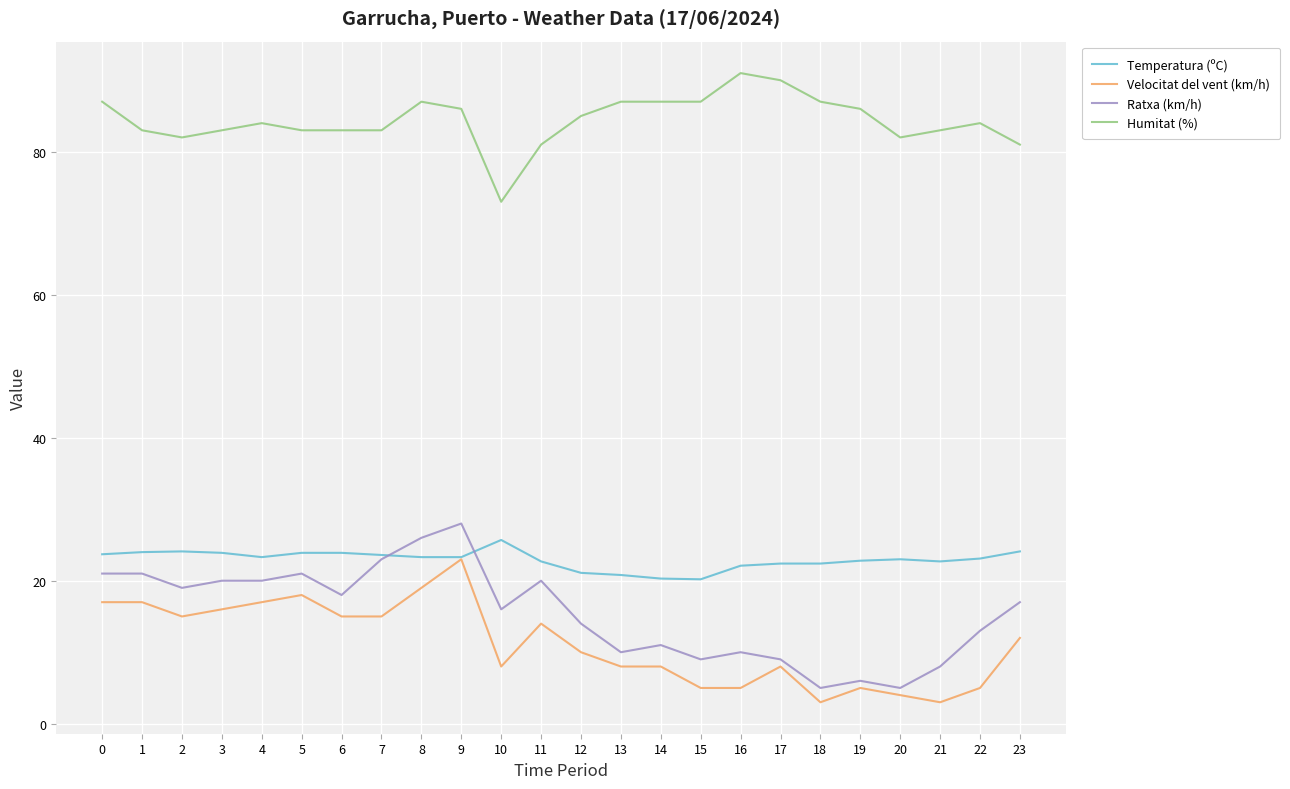

True or false: Ratxa (km/h) and Humitat (%) cross at least once.

False